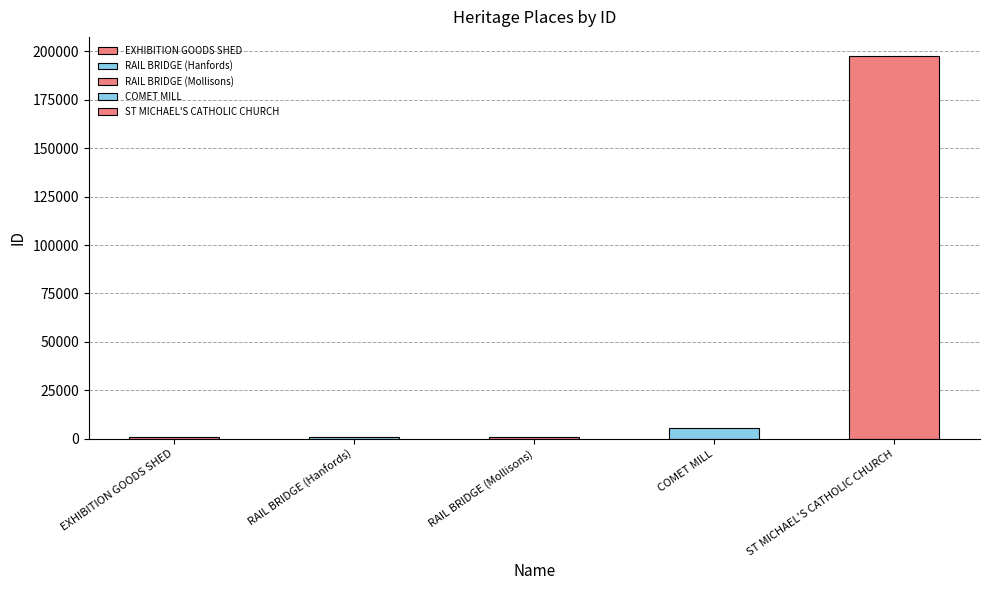

Which has a higher value, RAIL BRIDGE (Mollisons) or COMET MILL?

COMET MILL